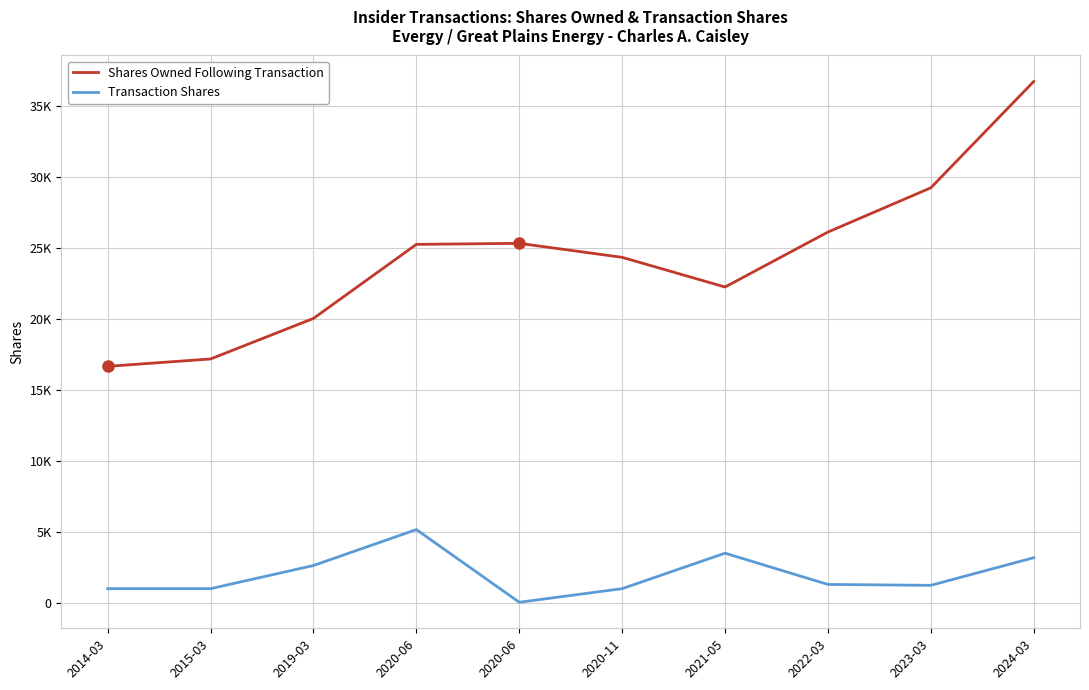

Does the chart have visible grid lines?

Yes